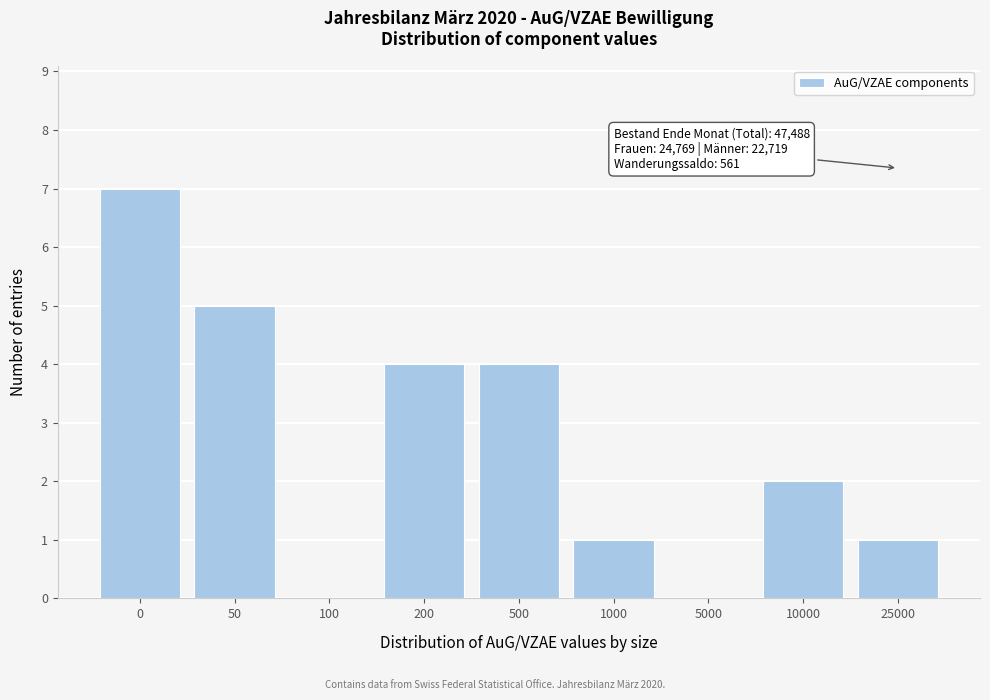

Reading left to right, extract all data points from this chart.

0=7	50=5	100=0	200=4	500=4	1000=1	5000=0	10000=2	25000=1